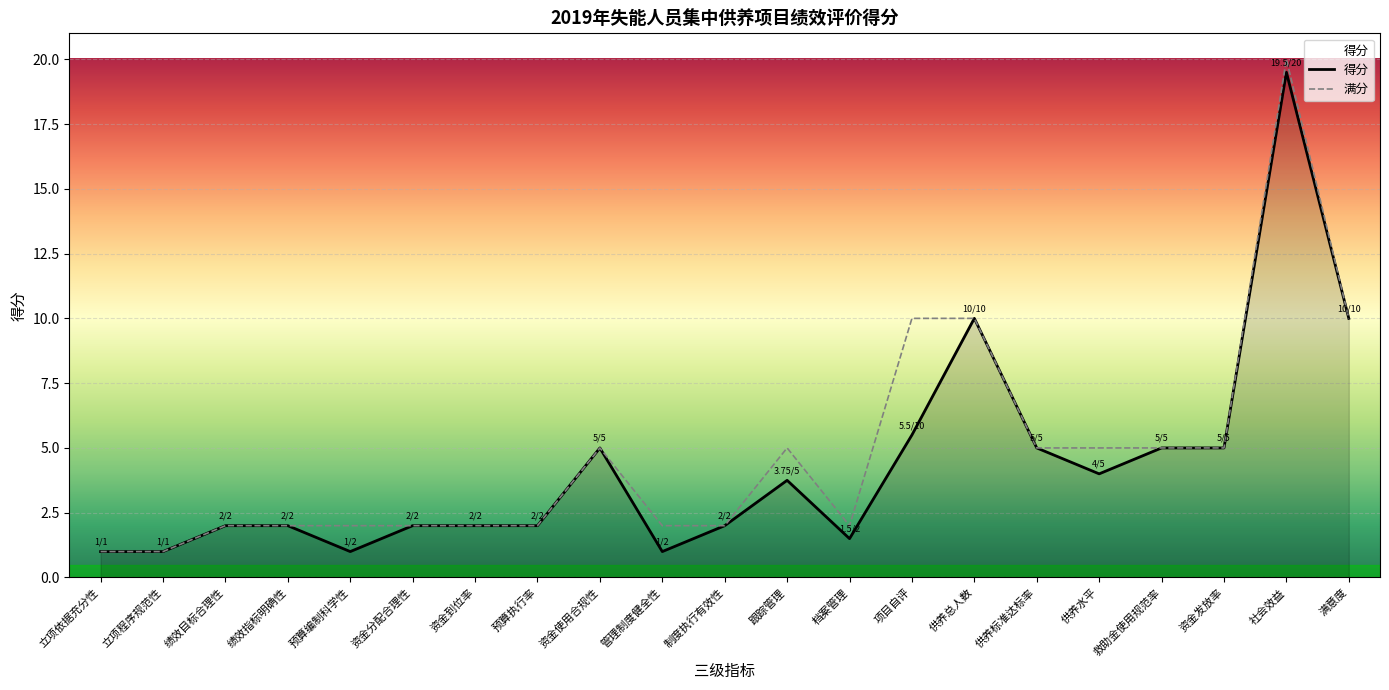

True or false: 满分 and 得分 cross at least once.

False